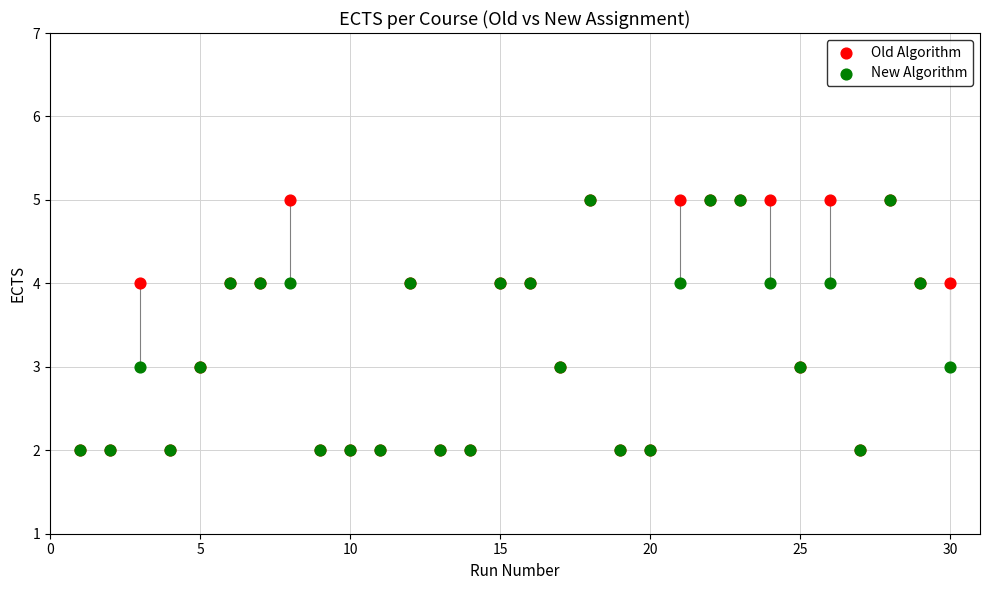

What are all the series names shown in the legend?

Old Algorithm, New Algorithm